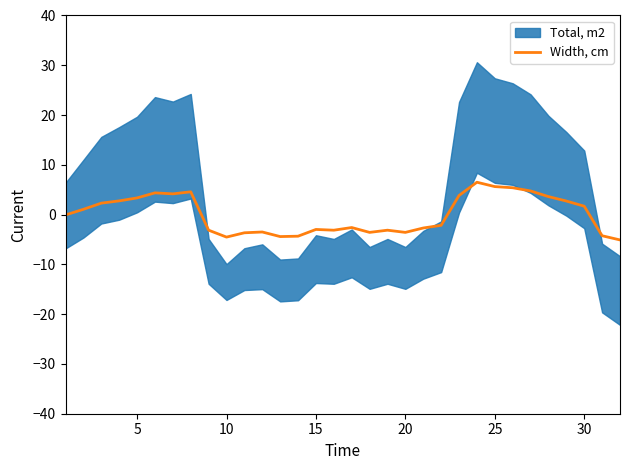

What is the highest value of the Width, cm series?

6.5